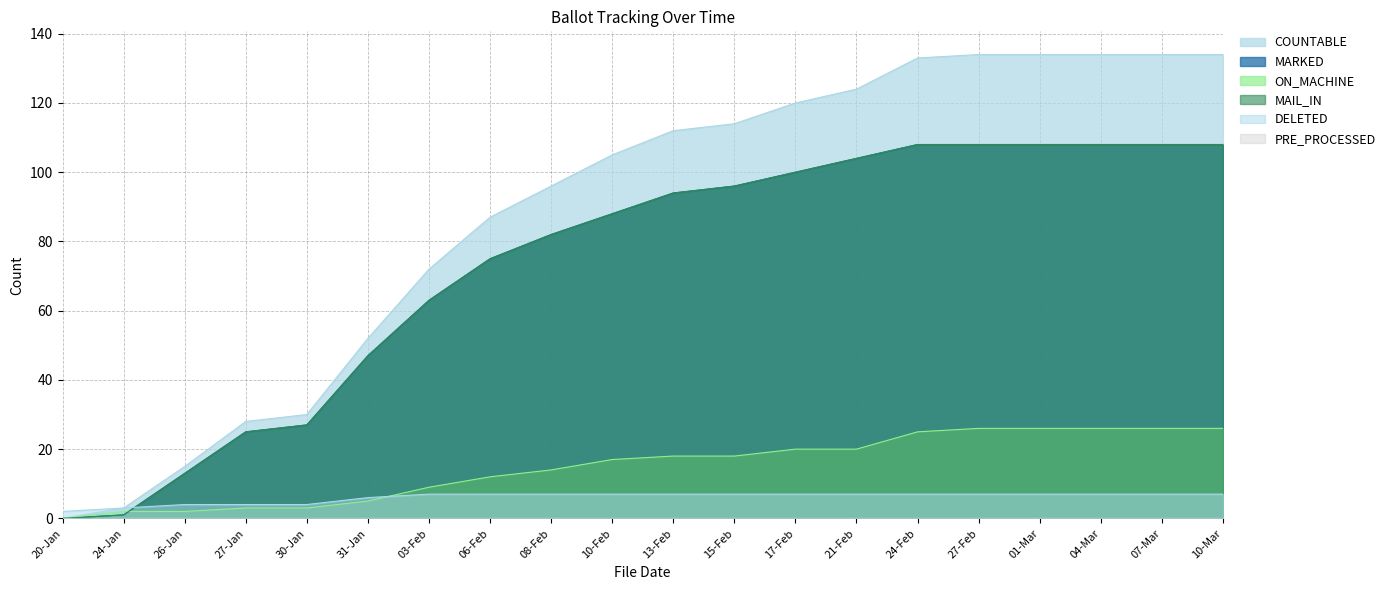

After their last crossing, which series has the higher values: MAIL_IN or ON_MACHINE?

MAIL_IN